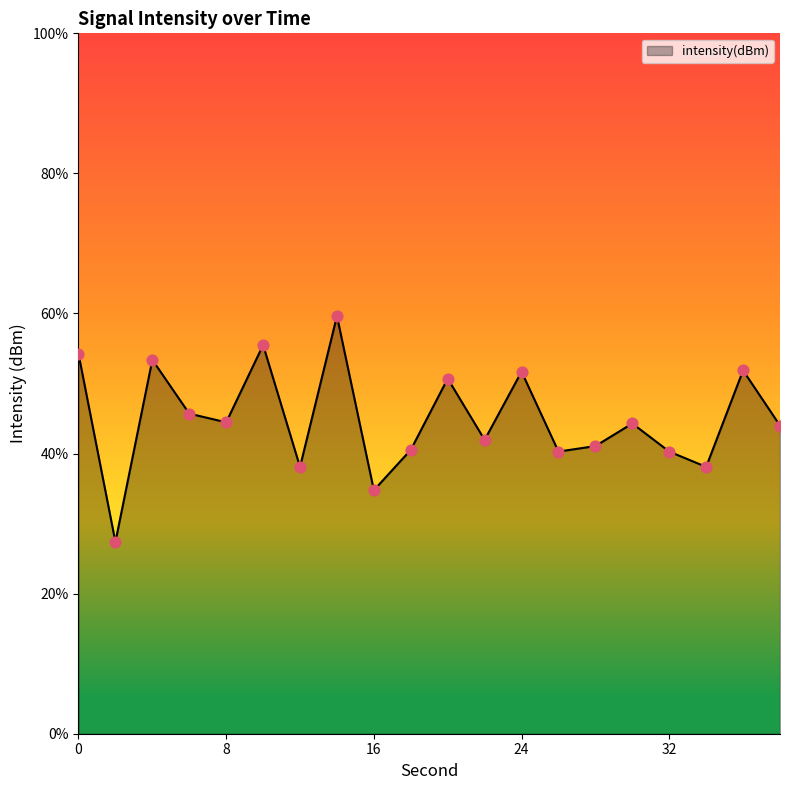

What is the difference between the maximum and minimum values?

32.3